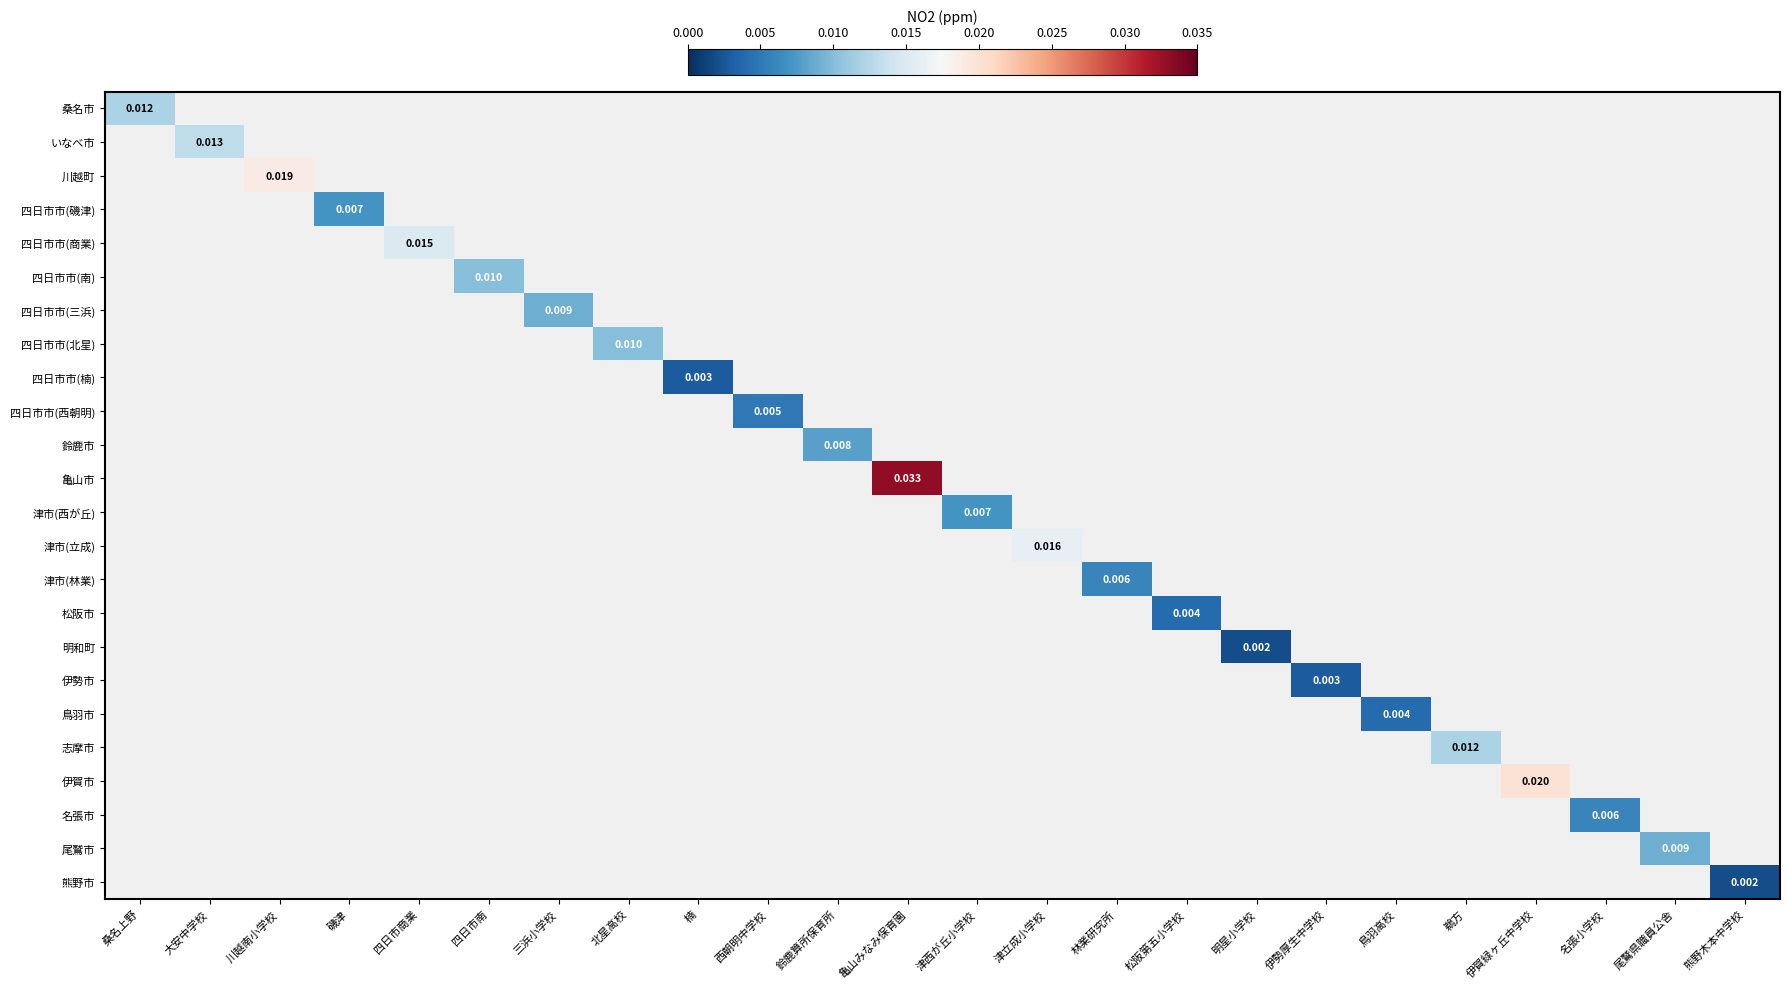

Which label corresponds to the largest value in the chart?

亀山みなみ保育園